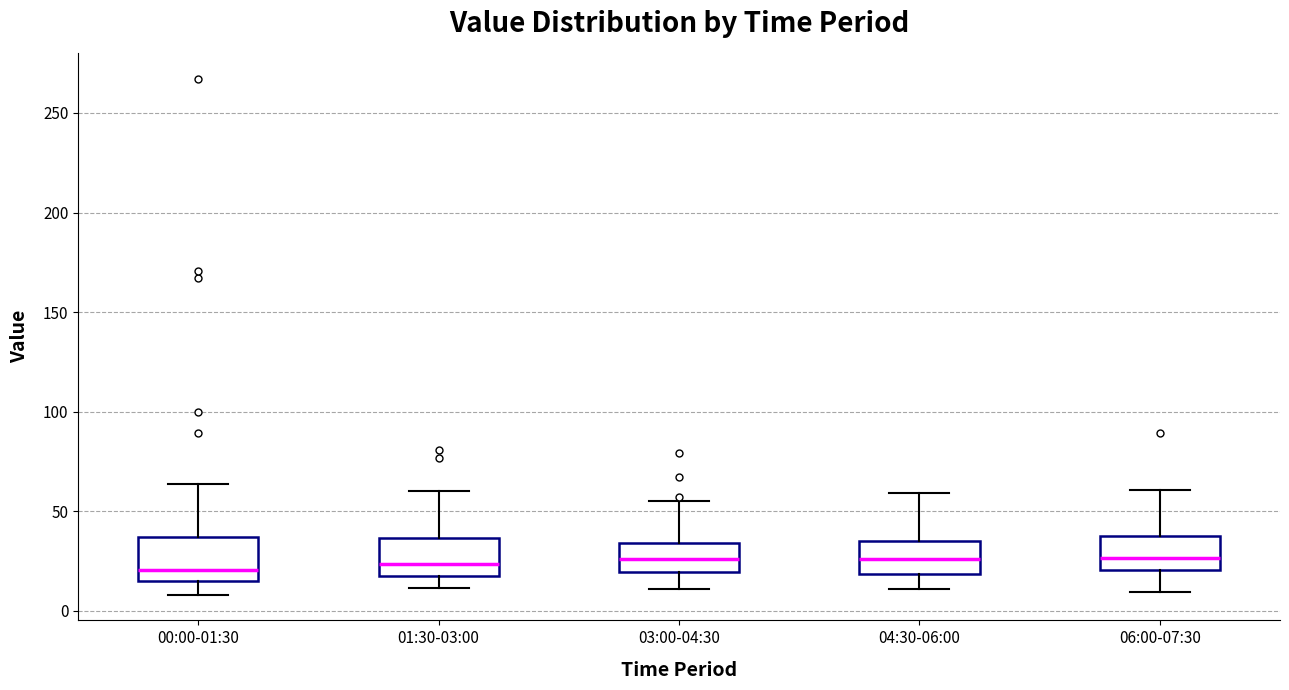

Reading left to right, read every box against the y-axis: the position of its median line, the range the box covers, and the ends of its whiskers. The values are not printed on the chart, so give them approximately, as read against the axis.

00:00-01:30: median 20, box 15 to 35, whiskers 10 to 65
01:30-03:00: median 25, box 20 to 35, whiskers 10 to 60
03:00-04:30: median 25, box 20 to 35, whiskers 10 to 55
04:30-06:00: median 25, box 20 to 35, whiskers 10 to 60
06:00-07:30: median 25, box 20 to 40, whiskers 10 to 60